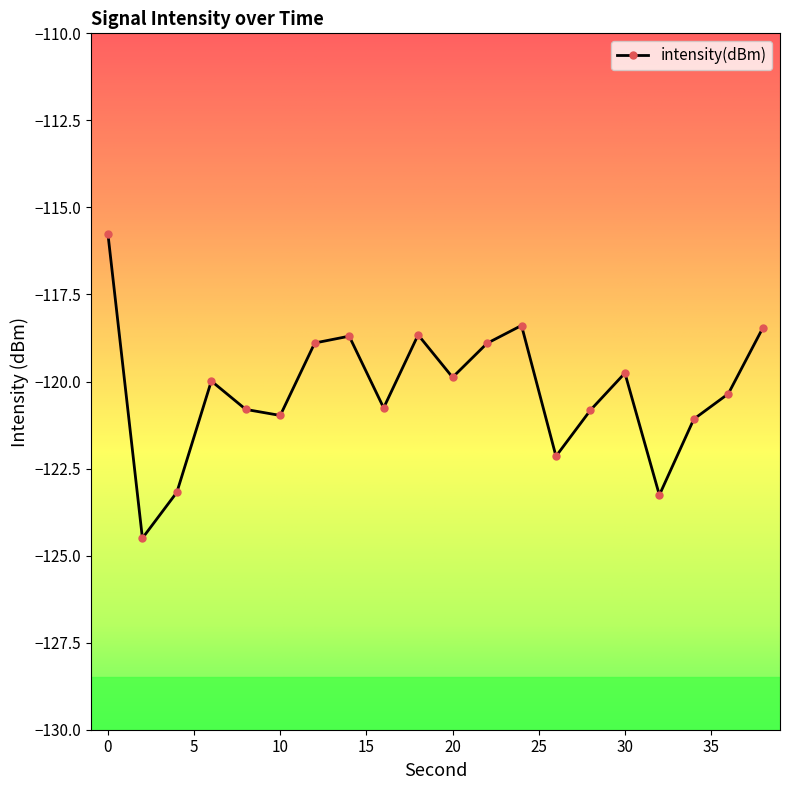

How many points are lower than both their immediate neighbors (excluding endpoints)?

6